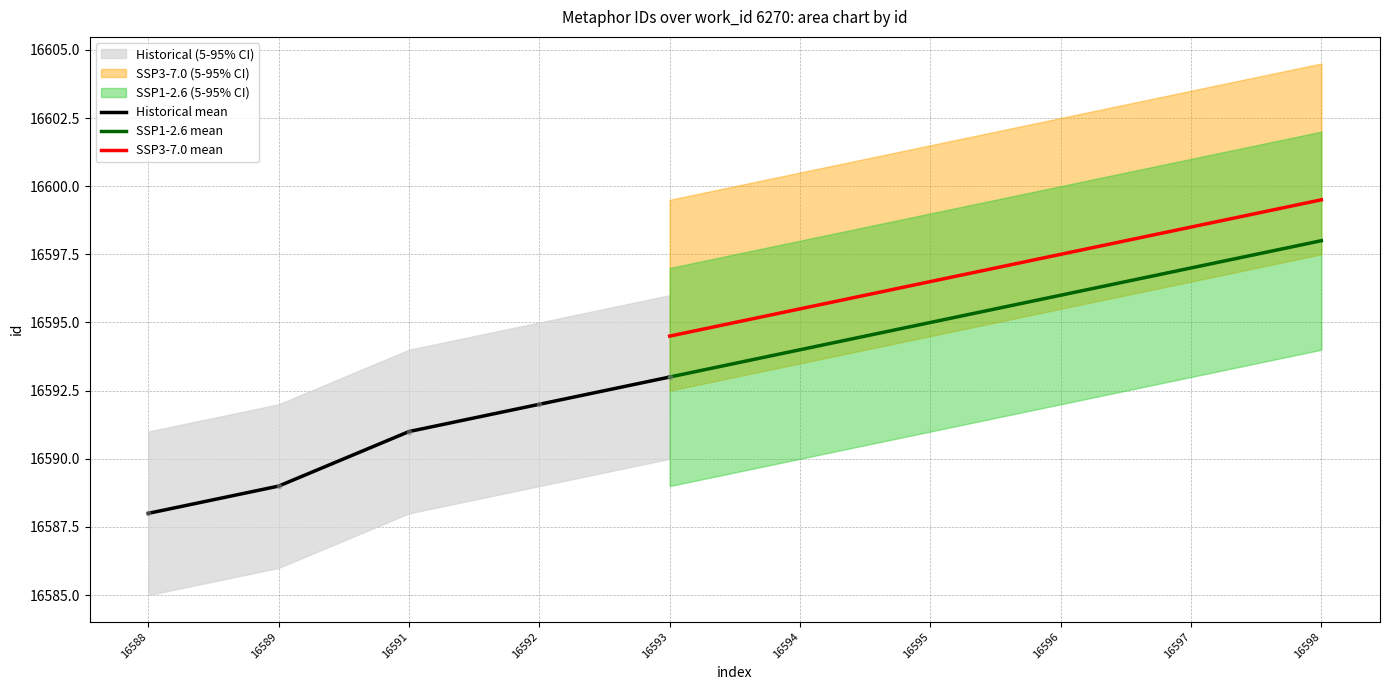

True or false: Historical (5-95% CI) has a value of 10206 at 16591.

False